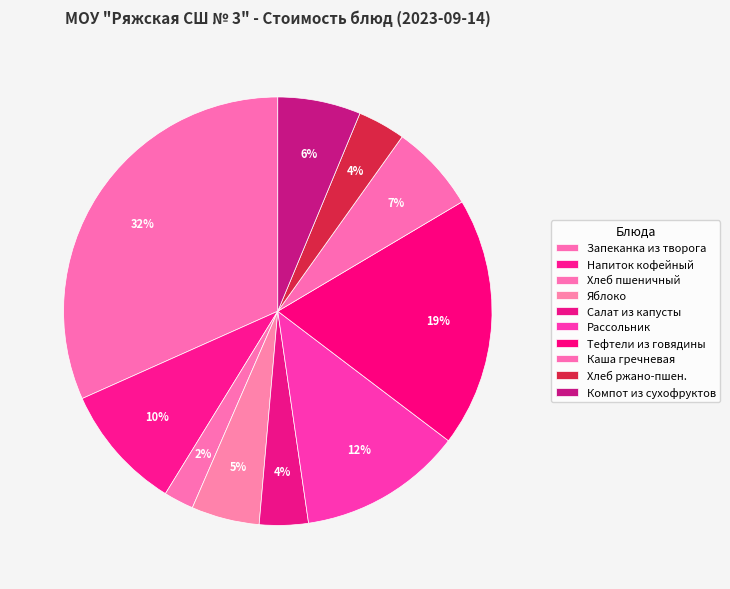

How many slices are in this pie chart?

10